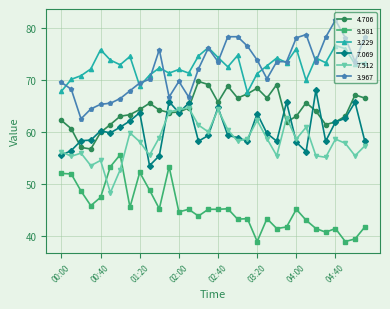

What is the average value of the 7.512 series?

58.3